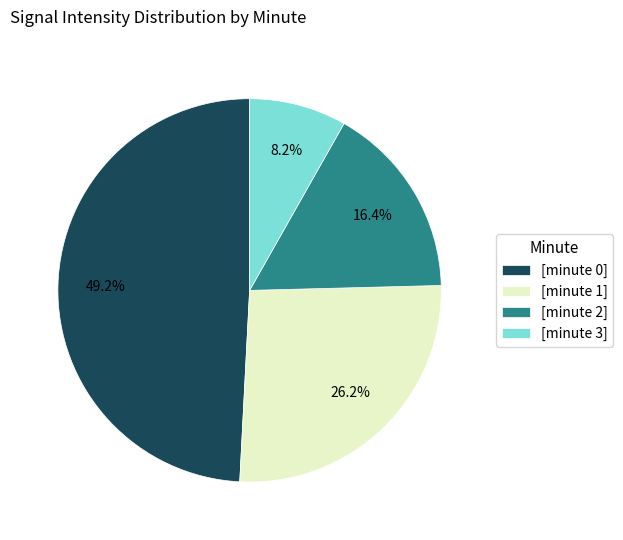

Does any single category account for the majority?

No